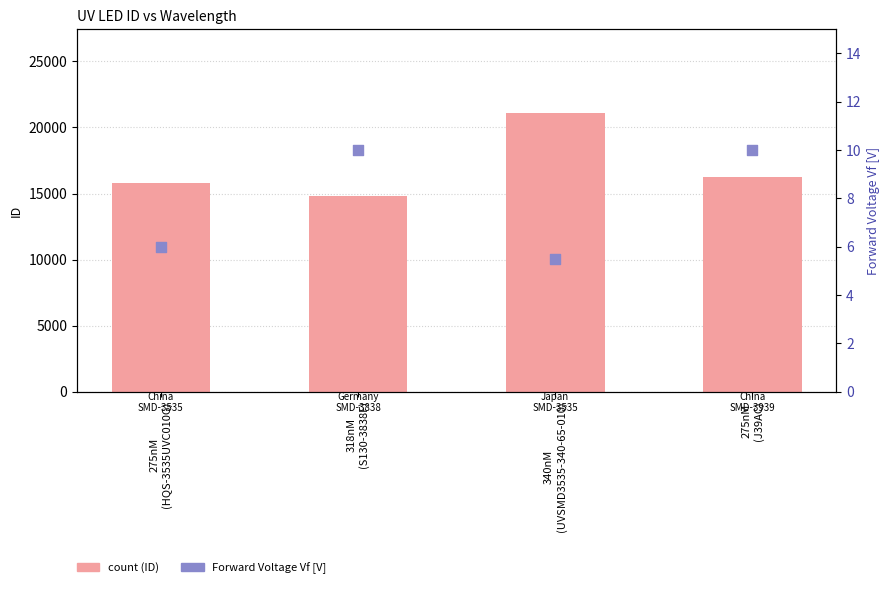

Which series has the largest total across all categories?

count